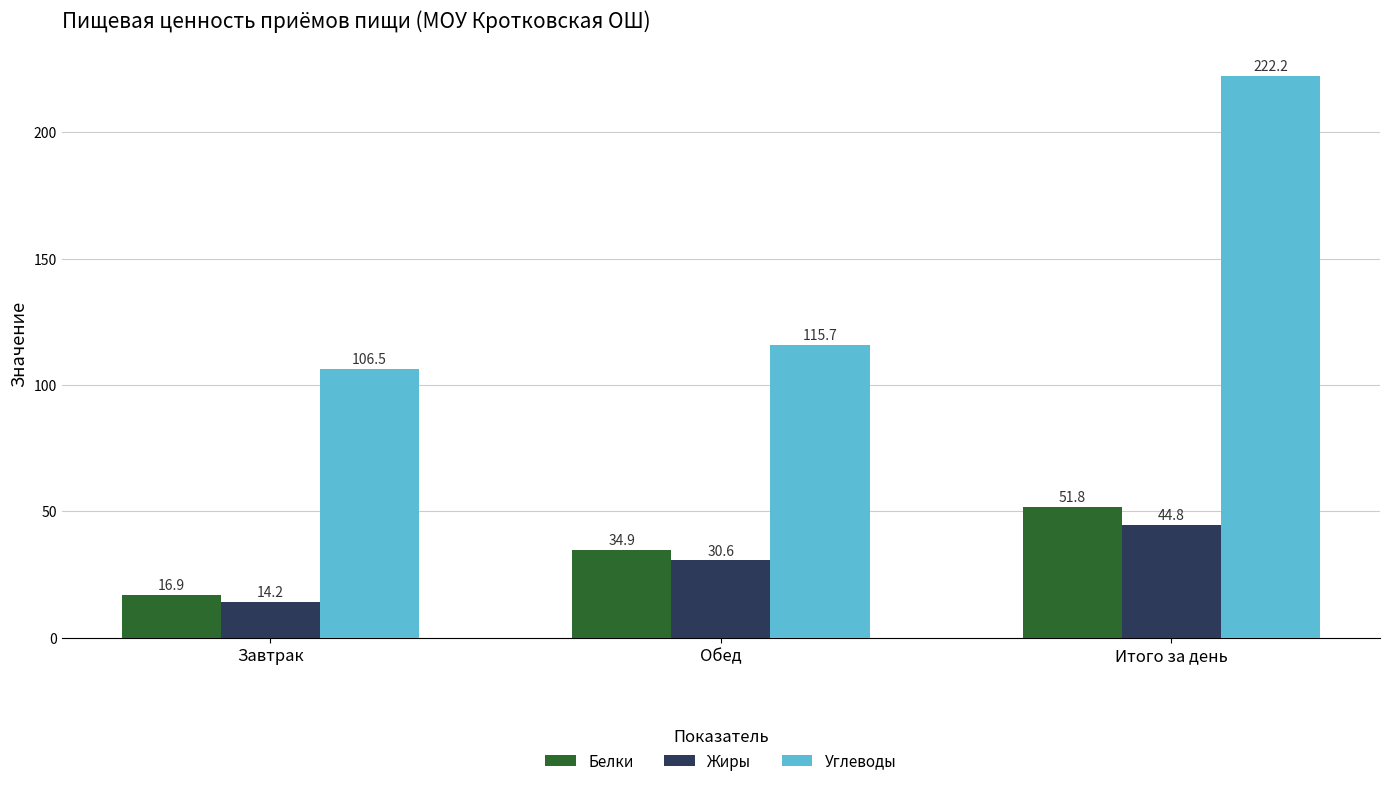

True or false: Жиры has a value of 9.8 at Итого за день.

False